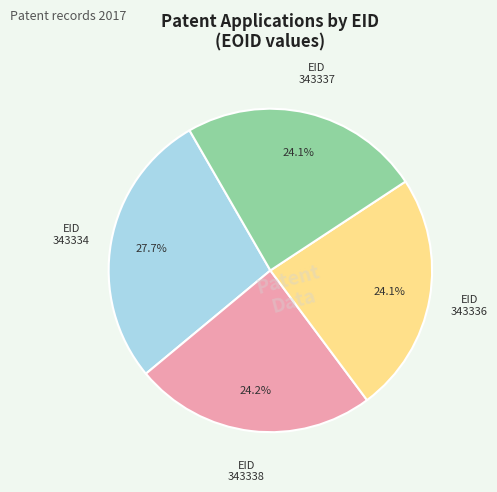

What is the largest slice in the pie chart?

343334